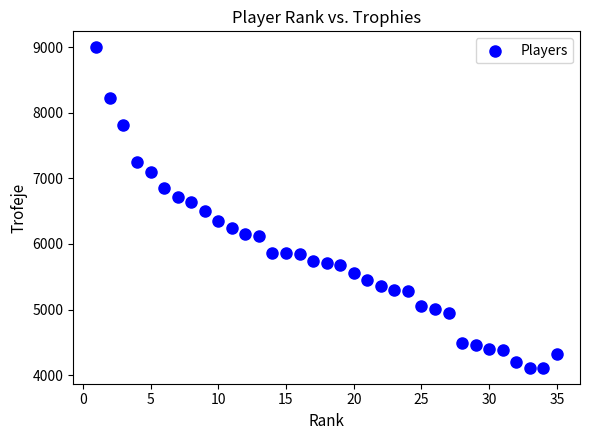

What is the range of Y values (max minus min)?

4888